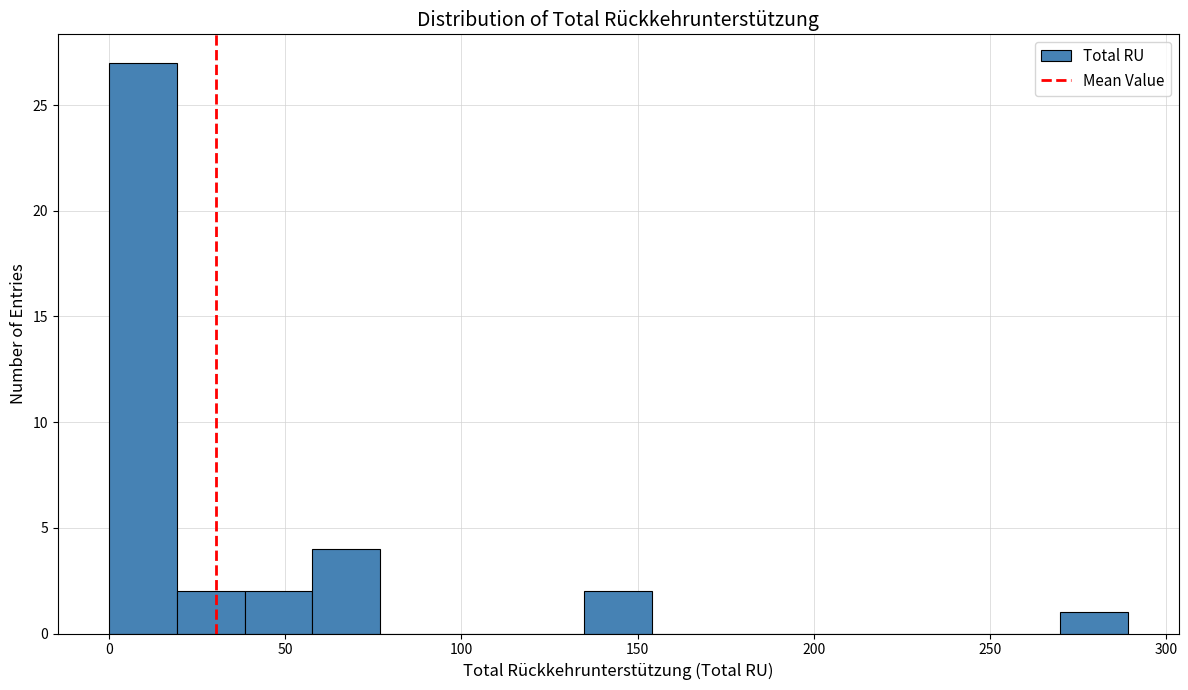

Read against the x-axis, roughly where is the centre of the tallest bar?

10